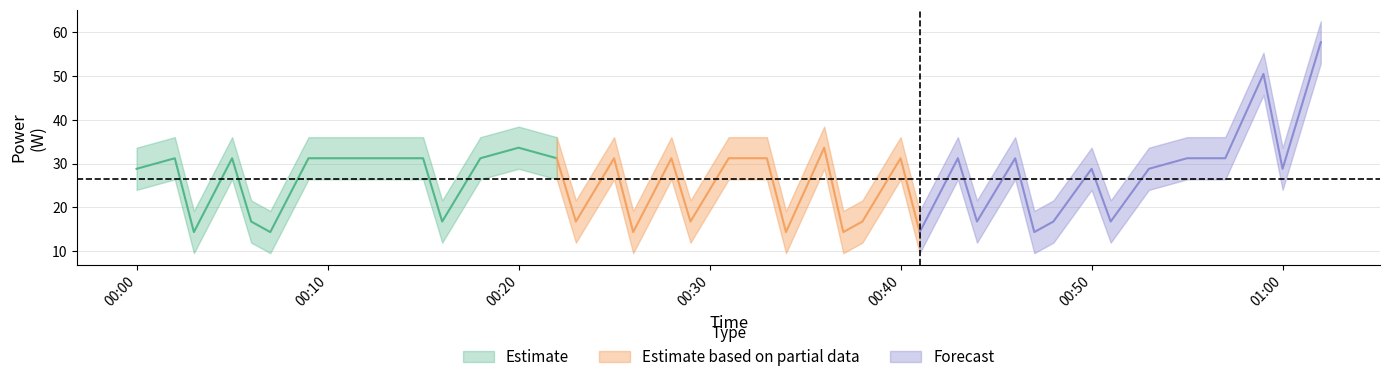

Where is atb_mean nearest to the value 36?

2022-09-03T00:20:00